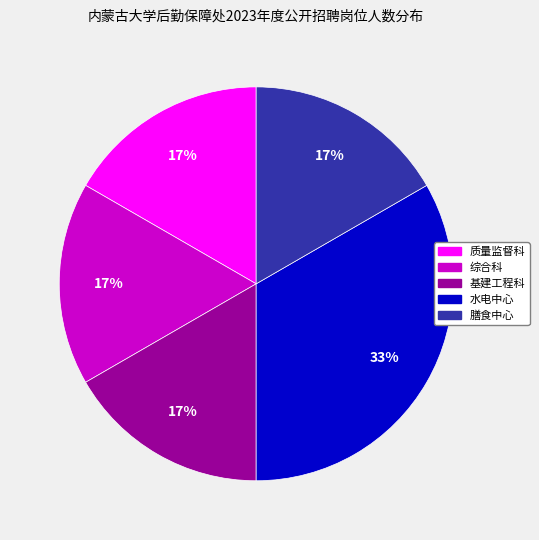

To the nearest percent, what is the average slice percentage?

20%